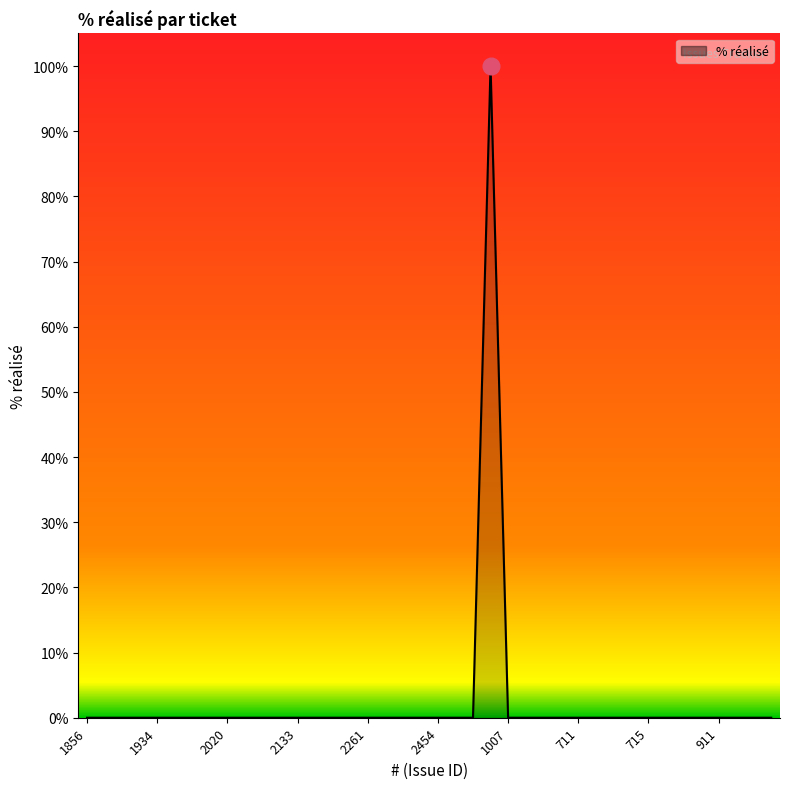

What is the difference between the maximum and minimum values?

100